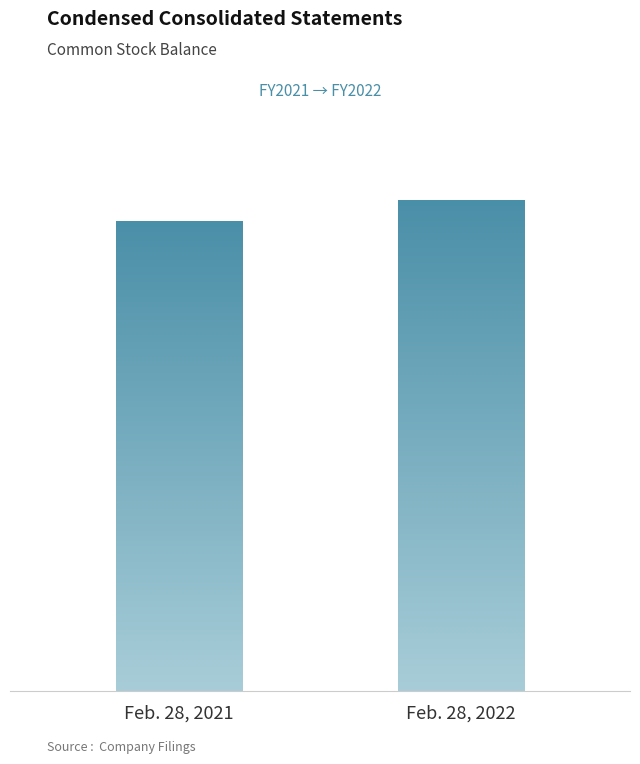

At which label is the value closest to 1006161?

Feb. 28, 2021